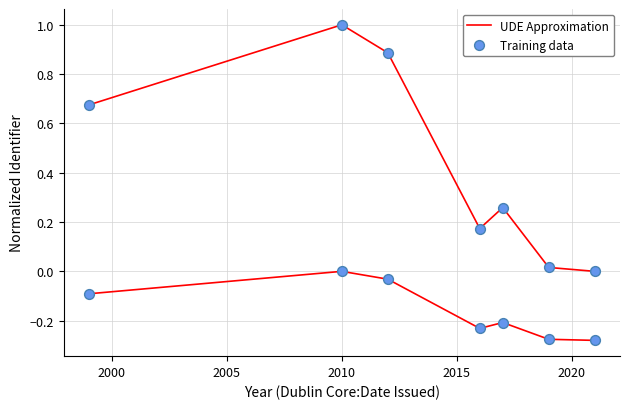

Which series reaches the maximum Y coordinate?

UDE Approximation